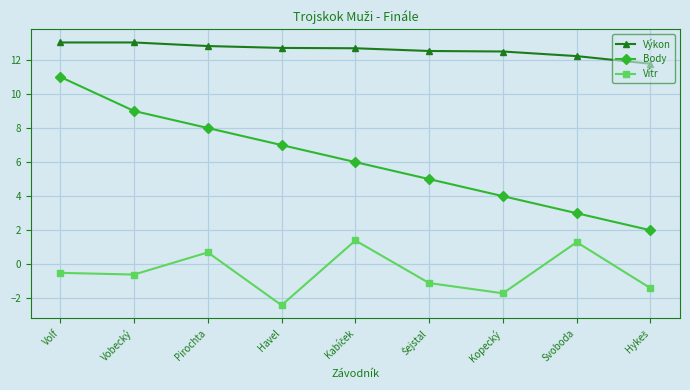

What value does the Vítr series have at Havel?

-2.4